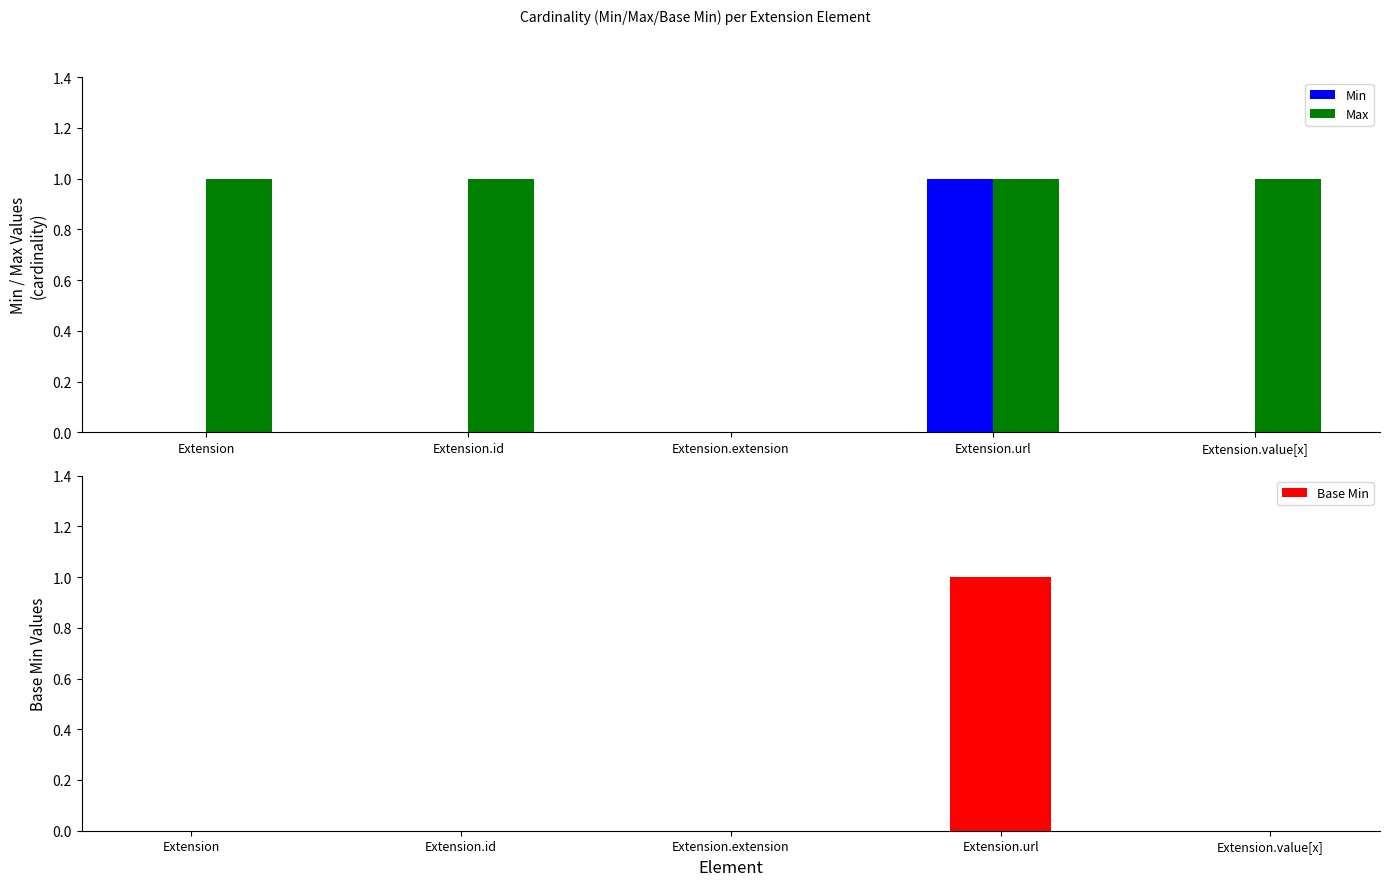

The Max series shows 0 at Extension.id. True or false?

False